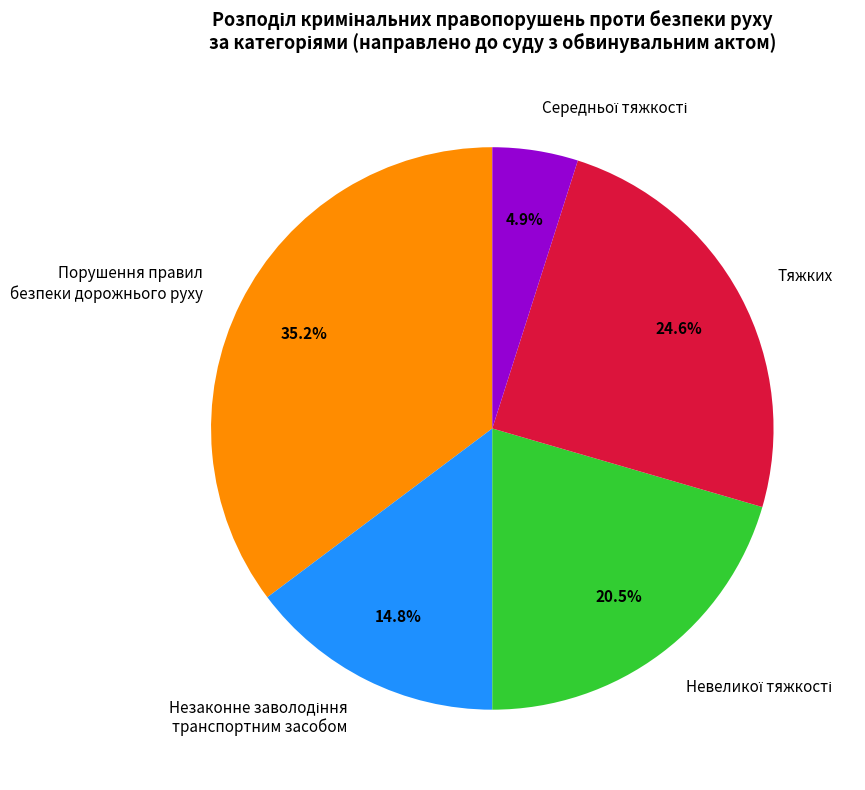

Approximately how many times larger is the value at Тяжких compared to Порушення правил безпеки дорожнього руху?

0.7